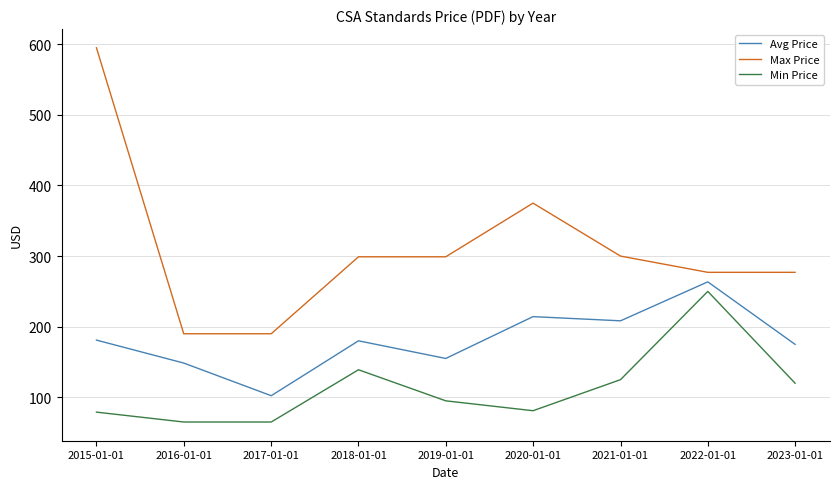

Where is Max Price nearest to the value 392?

2020-01-01